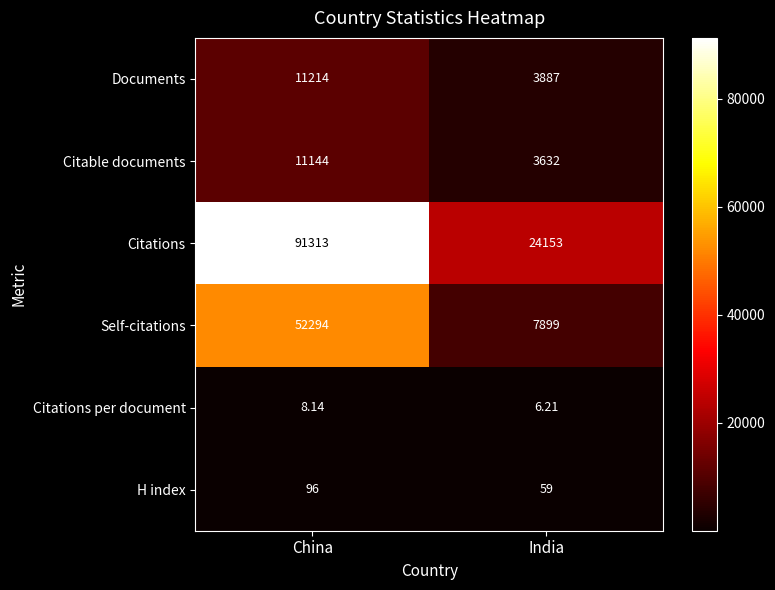

Count the number of data series in this chart.

6